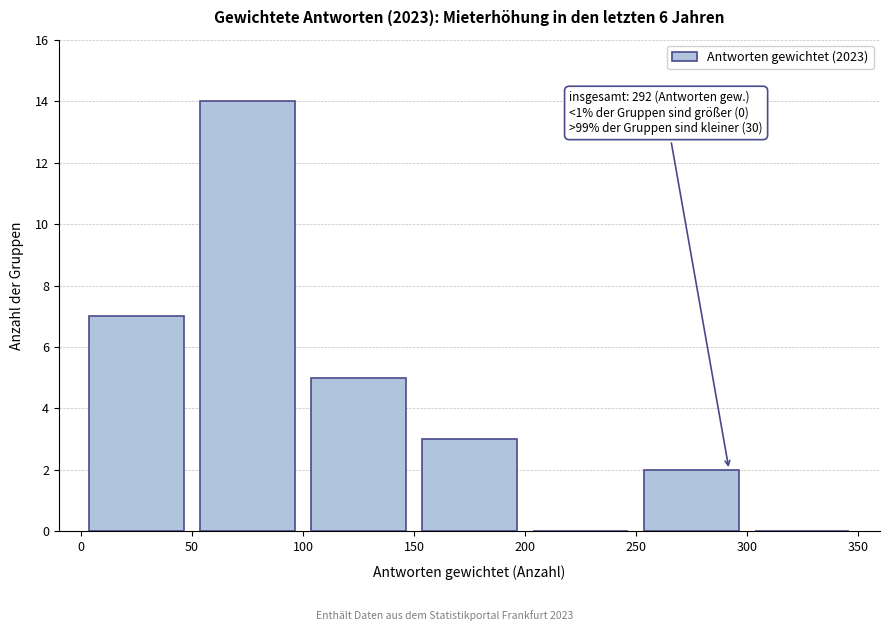

Over which range of the x-axis is the bar tallest?

50 to 100